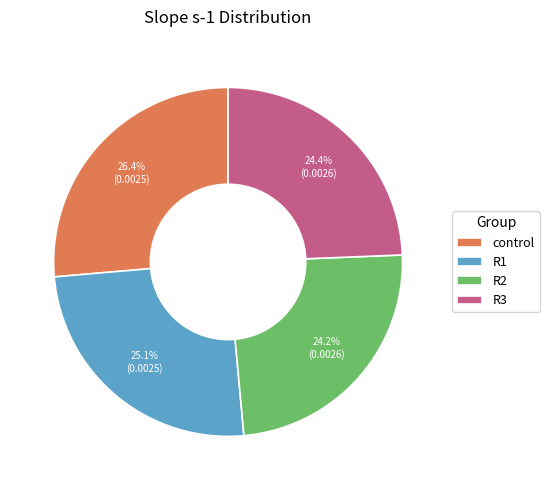

The control slice represents 19% of the pie. True or false?

False